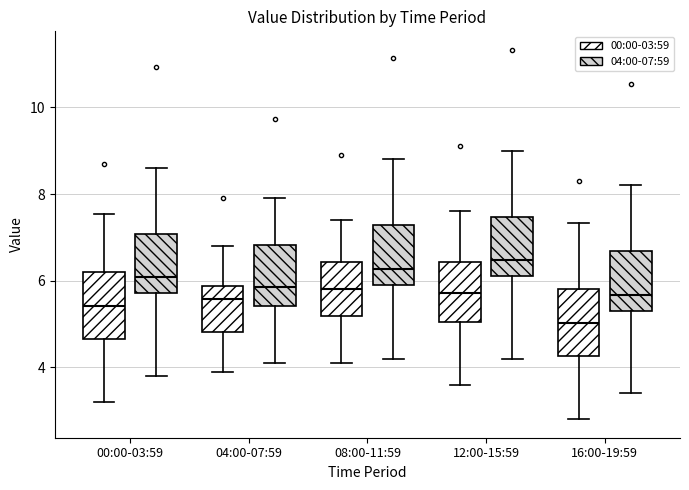

Reading left to right, read every box against the y-axis: the position of its median line, the range the box covers, and the ends of its whiskers. The values are not printed on the chart, so give them approximately, as read against the axis.

00:00-03:59 (00:00-03:59): median 5.4, box 4.6 to 6.2, whiskers 3.2 to 7.6
00:00-03:59 (04:00-07:59): median 6.0, box 5.8 to 7.0, whiskers 3.8 to 8.6
04:00-07:59 (00:00-03:59): median 5.6, box 4.8 to 5.8, whiskers 4.0 to 6.8
04:00-07:59 (04:00-07:59): median 5.8, box 5.4 to 6.8, whiskers 4.2 to 8.0
08:00-11:59 (00:00-03:59): median 5.8, box 5.2 to 6.4, whiskers 4.2 to 7.4
08:00-11:59 (04:00-07:59): median 6.2, box 6.0 to 7.2, whiskers 4.2 to 8.8
12:00-15:59 (00:00-03:59): median 5.8, box 5.0 to 6.4, whiskers 3.6 to 7.6
12:00-15:59 (04:00-07:59): median 6.4, box 6.2 to 7.4, whiskers 4.2 to 9.0
16:00-19:59 (00:00-03:59): median 5.0, box 4.2 to 5.8, whiskers 2.8 to 7.4
16:00-19:59 (04:00-07:59): median 5.6, box 5.4 to 6.6, whiskers 3.4 to 8.2